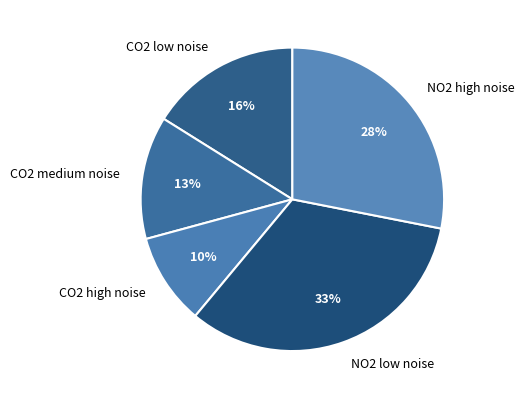

To the nearest percent, what is the combined percentage of CO2 low noise and NO2 low noise?

49%